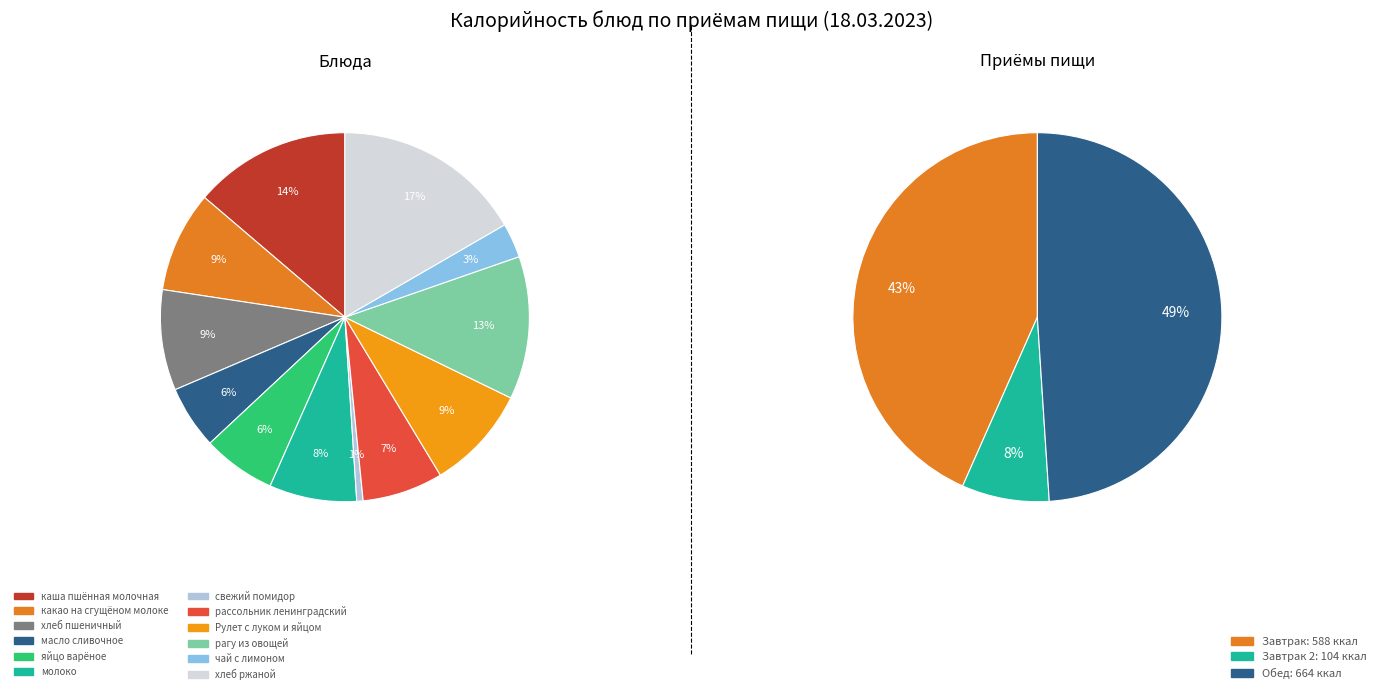

Between каша пшённая молочная and Рулет с луком и яйцом, which is larger?

каша пшённая молочная